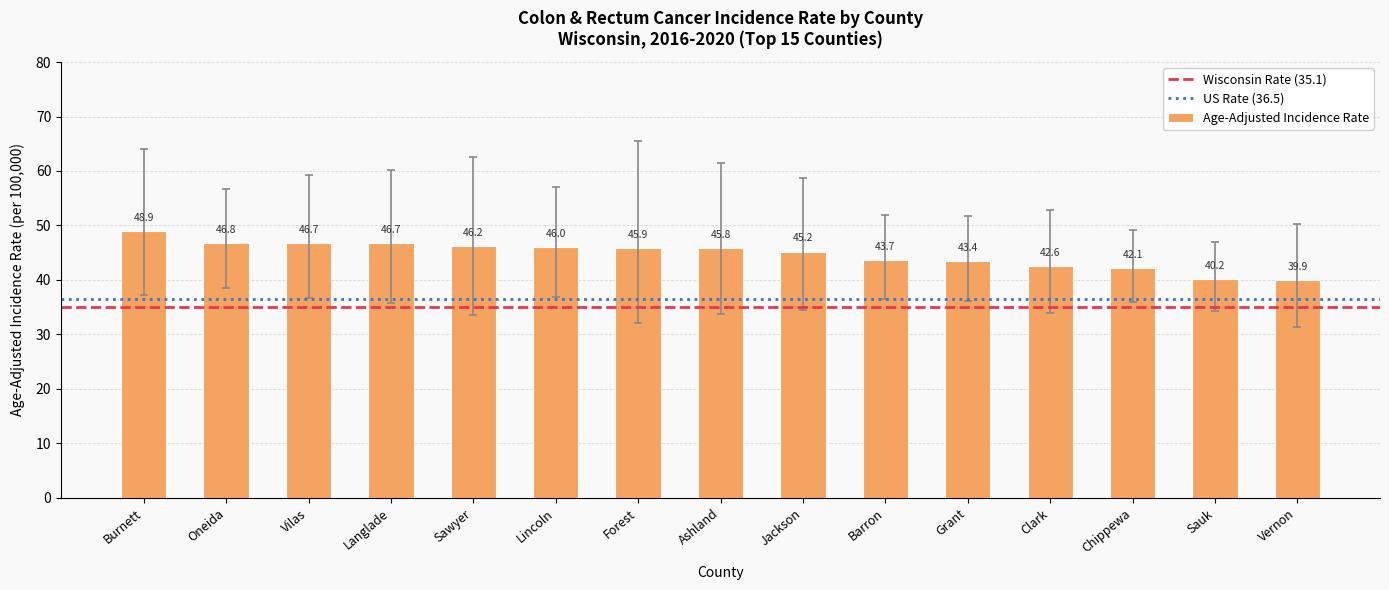

What is the change in value from Burnett to Sauk?

-8.7